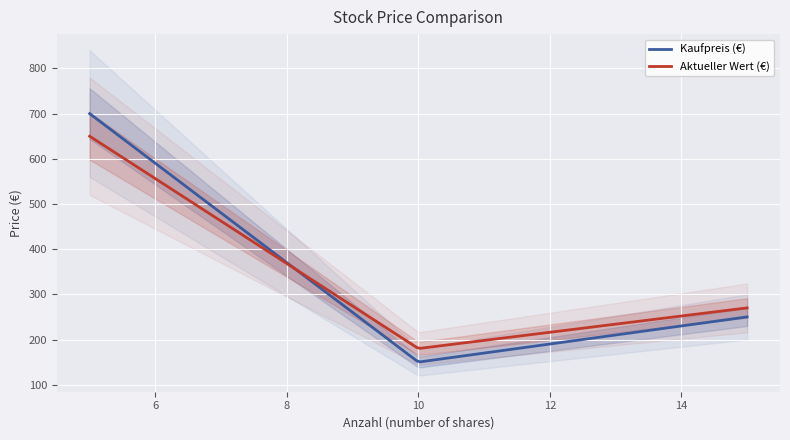

List the series in order of their peak value, lowest first.

Aktueller Wert (€), Kaufpreis (€)